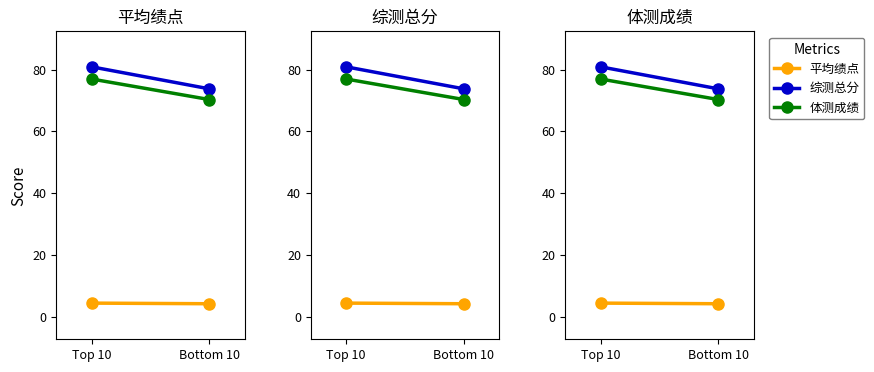

At Bottom 10, list the series in order from largest to smallest.

综测总分, 体测成绩, 平均绩点